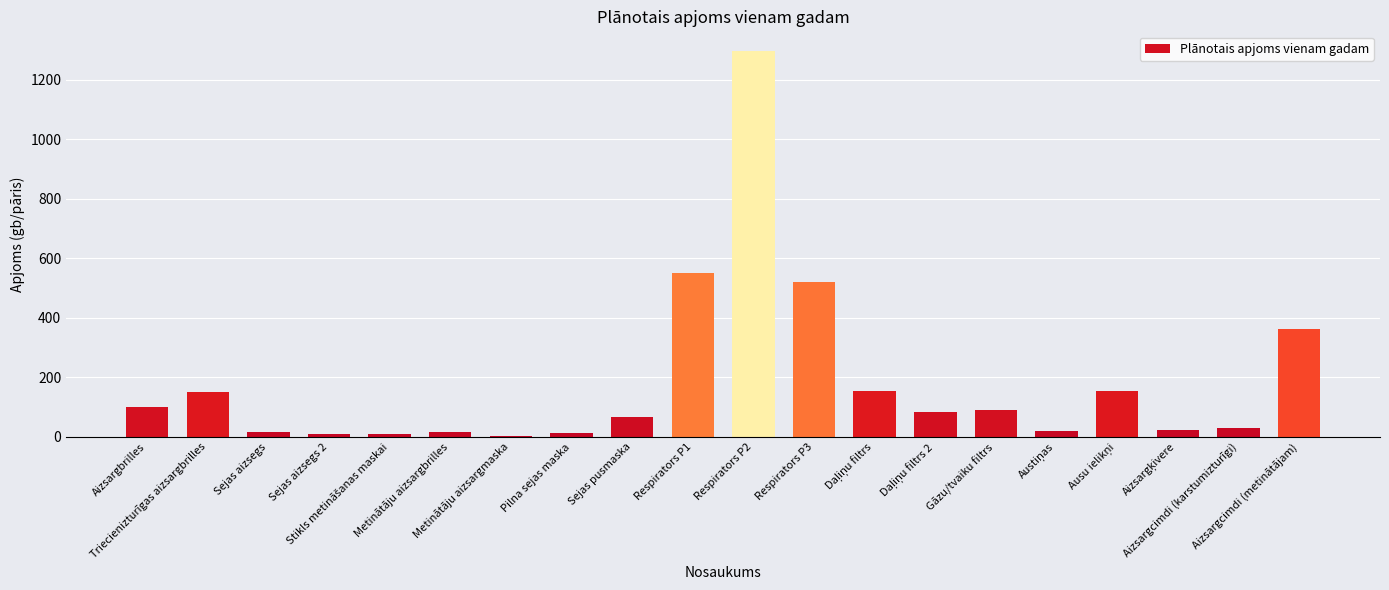

What is the sum of all values?

3676